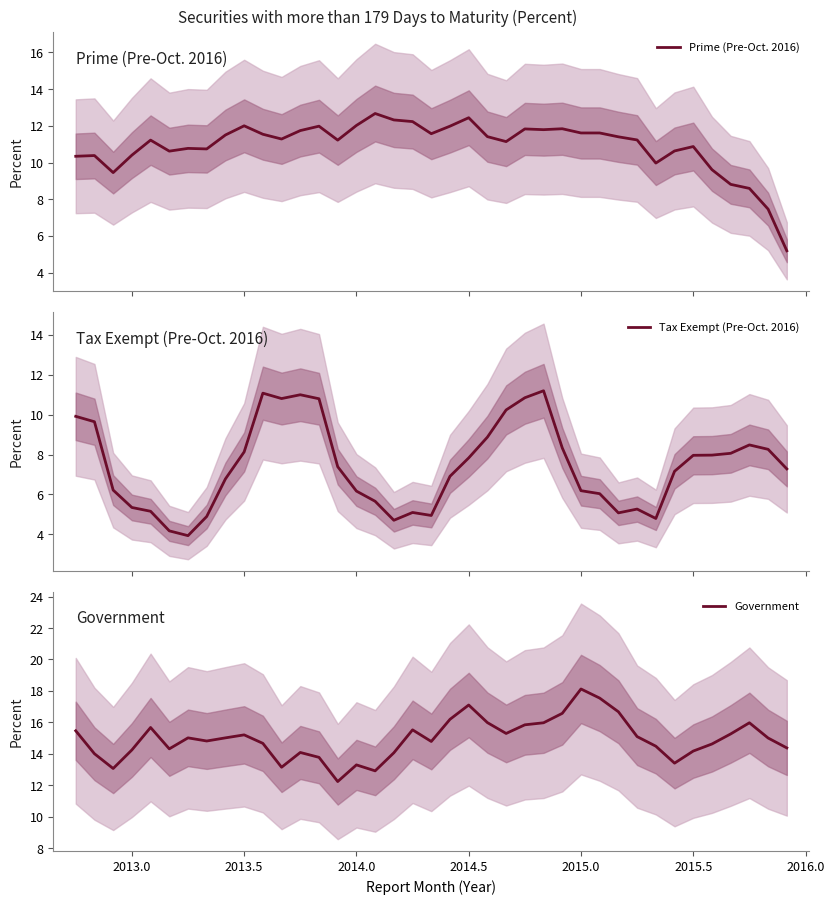

True or false: Government and Prime (Pre-Oct. 2016) cross at least once.

False